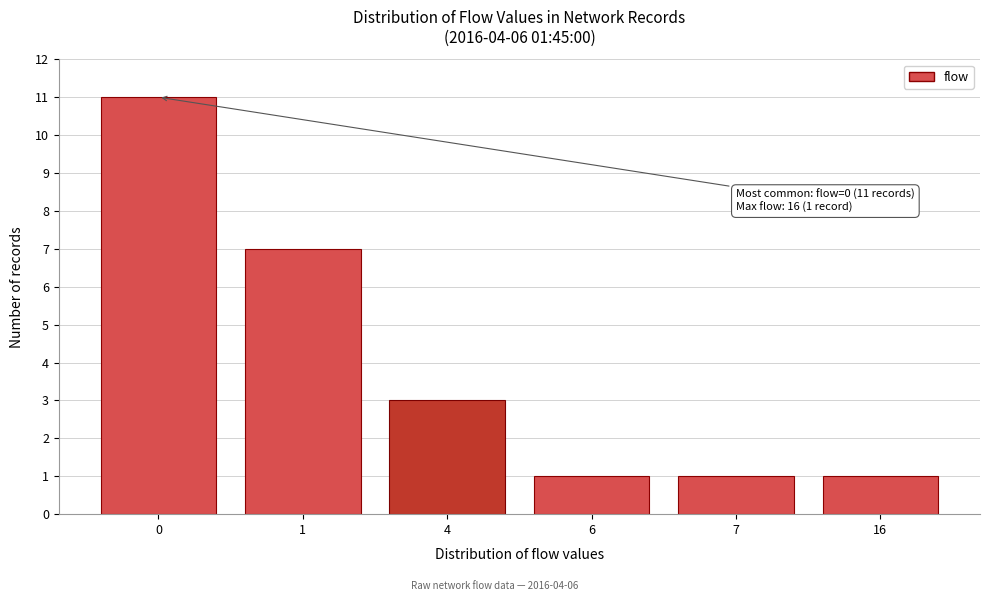

Reading right to left, transcribe all the data shown in this chart.

1	1	1	3	7	11